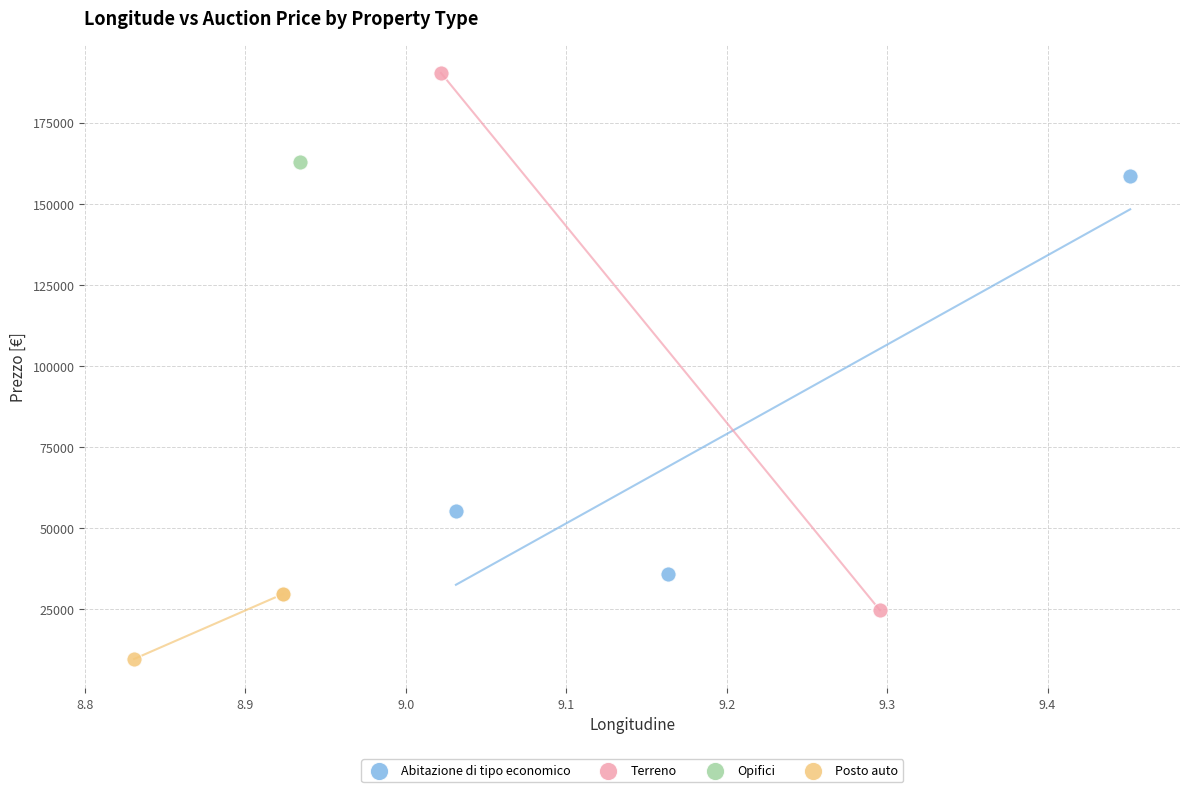

What are all the series names shown in the legend?

Abitazione di tipo economico, Terreno, Opifici, Posto auto